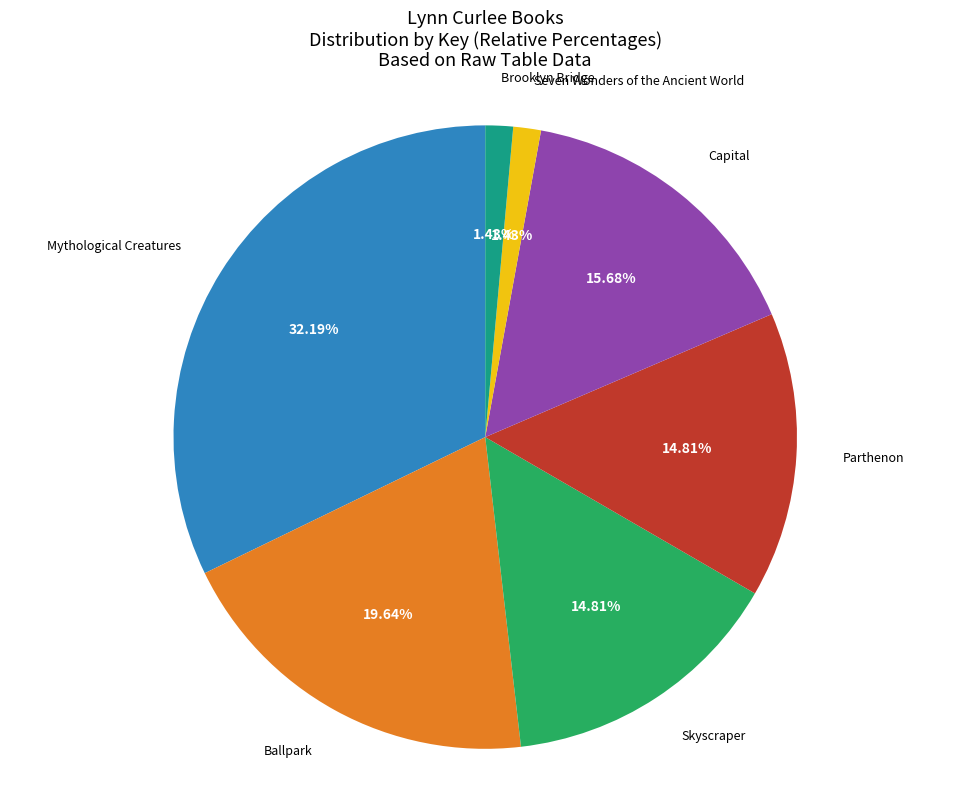

Does any single category account for the majority?

No